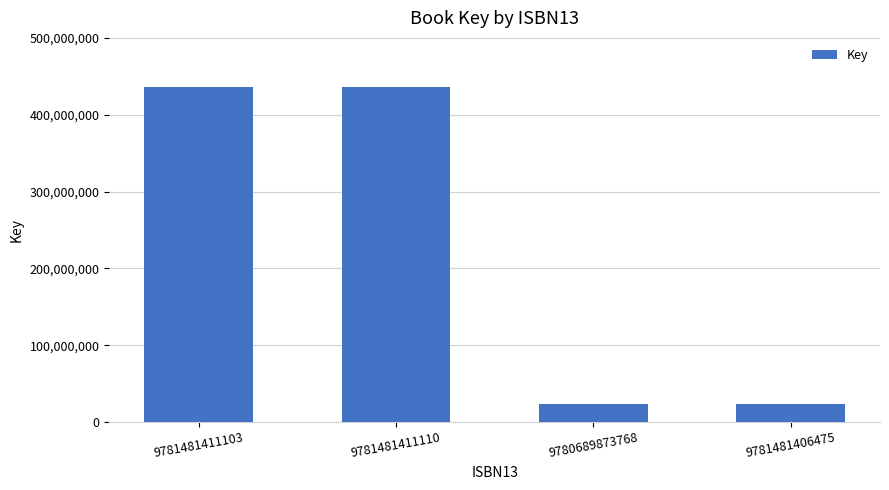

What is the change in value from 9781481411110 to 9780689873768?

-412719727